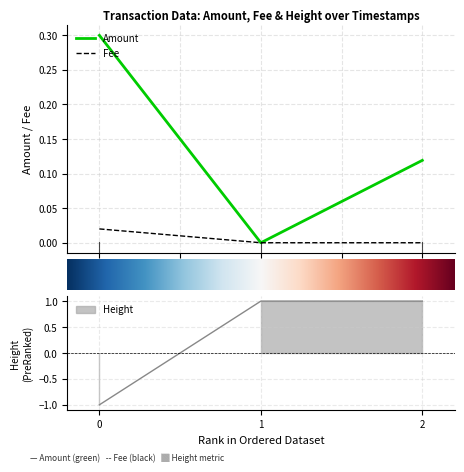

What is the highest value of the Amount series?

0.3